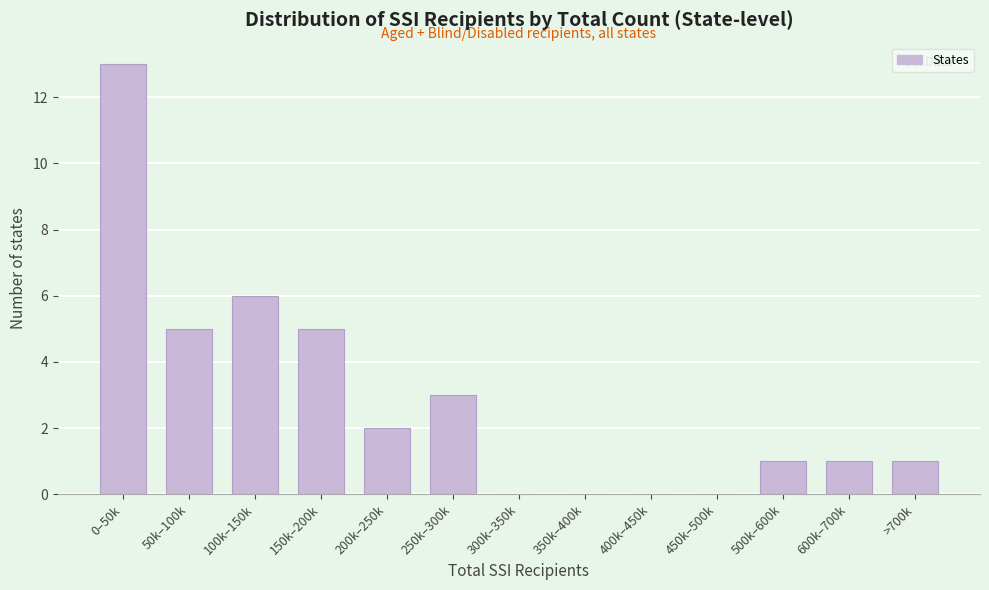

Reading left to right, list all the values displayed in this chart.

0–50k=13	50k–100k=5	100k–150k=6	150k–200k=5	200k–250k=2	250k–300k=3	300k–350k=0	350k–400k=0	400k–450k=0	450k–500k=0	500k–600k=1	600k–700k=1	>700k=1